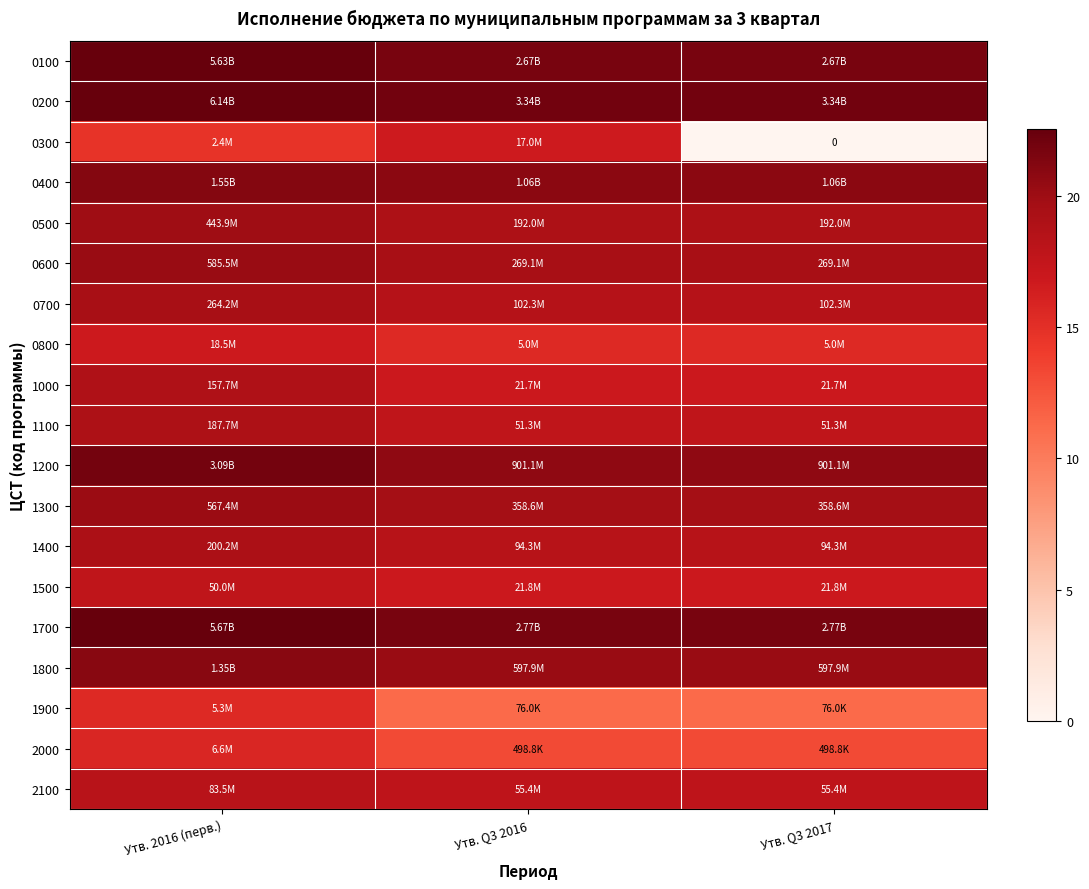

At which category does the chart reach its peak across all series?

Утв. 2016 (перв.)